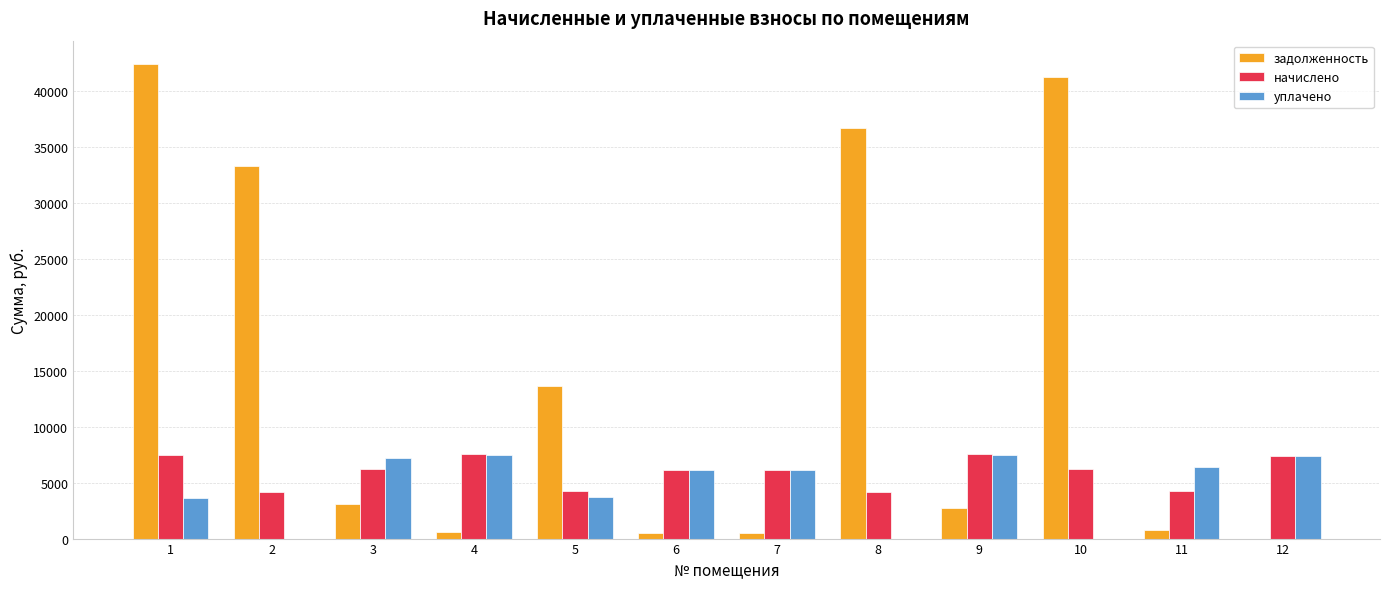

What is the average value of the задолженность series?

14637.7